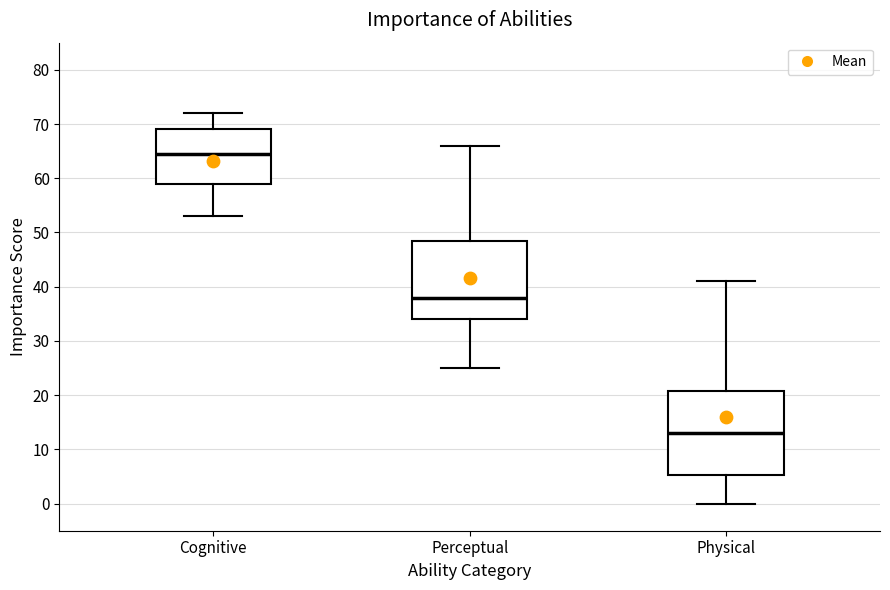

Reading left to right, transcribe this box plot: for each box, give where its median line is, the range the box spans, and where its two whiskers end, as read against the y-axis. The values are not printed on the chart, so give them approximately, as read against the axis.

Cognitive: median 65, box 59 to 69, whiskers 53 to 72
Perceptual: median 38, box 34 to 49, whiskers 25 to 66
Physical: median 13, box 5 to 21, whiskers 0 to 41